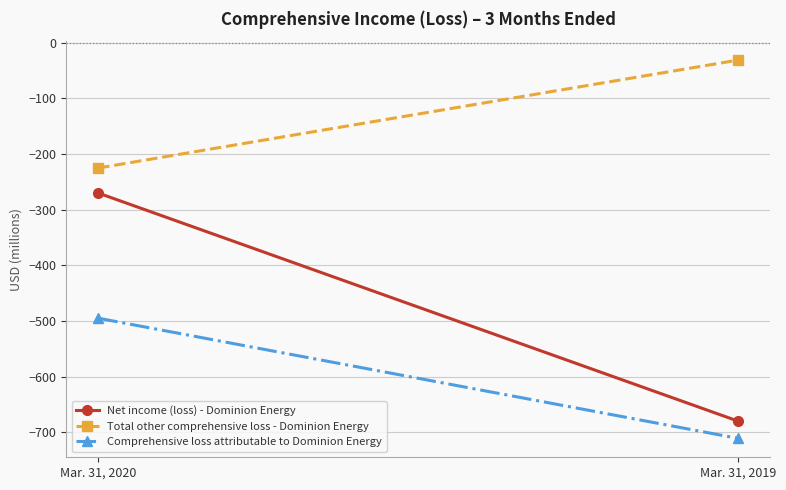

List the series in order of their overall mean, highest first.

Total other comprehensive loss - Dominion Energy, Net income (loss) - Dominion Energy, Comprehensive loss attributable to Dominion Energy